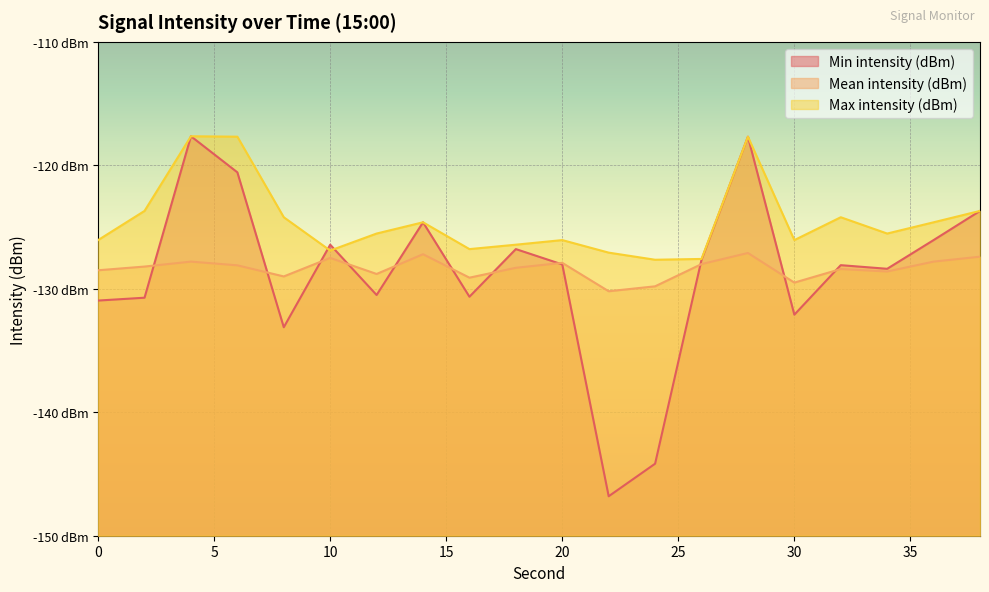

What is the difference between the maximum and second lowest values in the Max intensity (dBm) series?

9.9